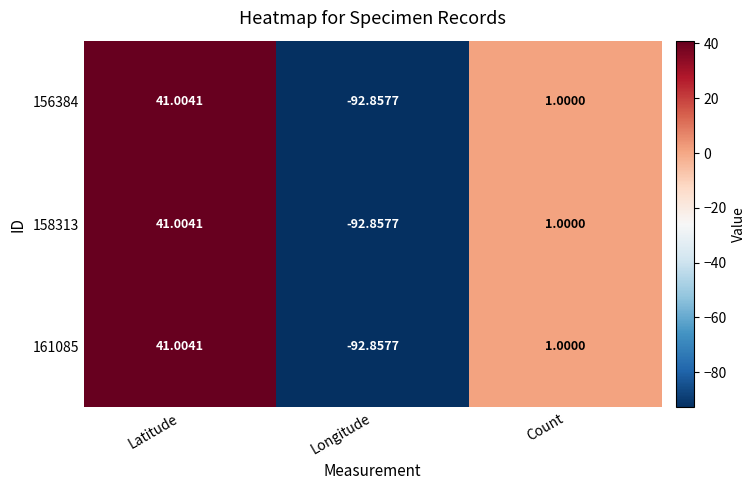

Rank the categories by 156384 value from highest to lowest.

Latitude, Count, Longitude